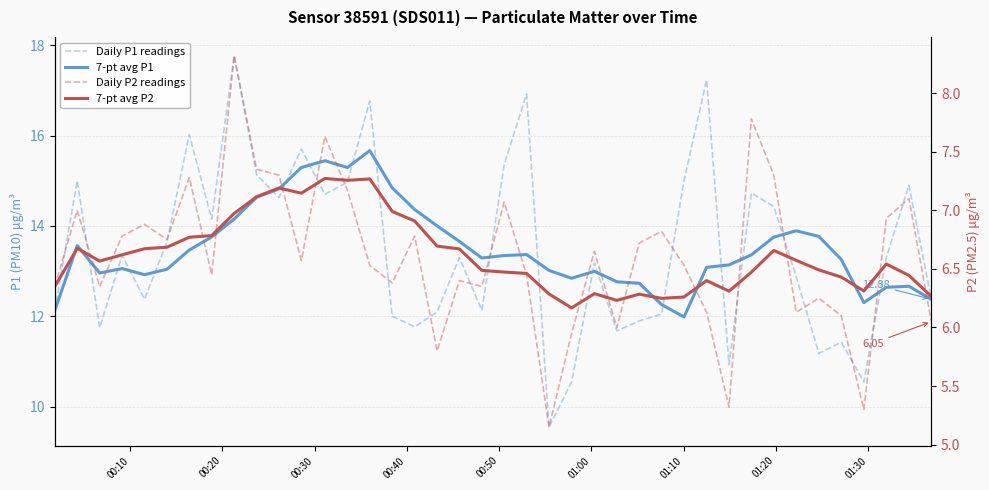

What is the maximum value for Daily P2 readings?

8.3